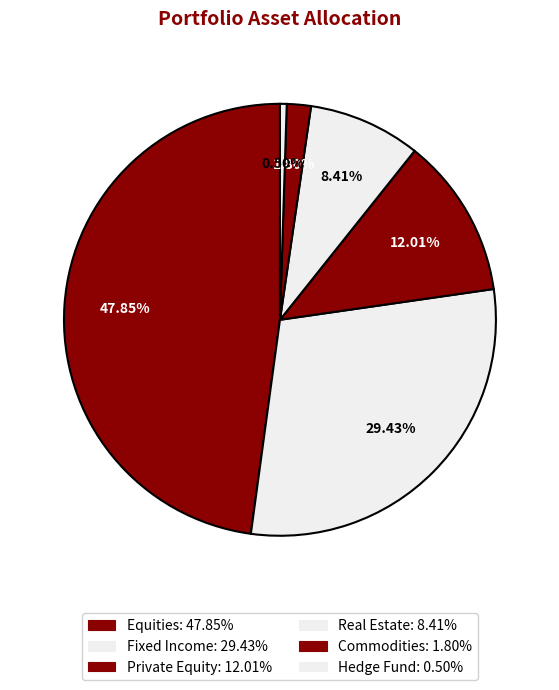

How many slices are in this pie chart?

6